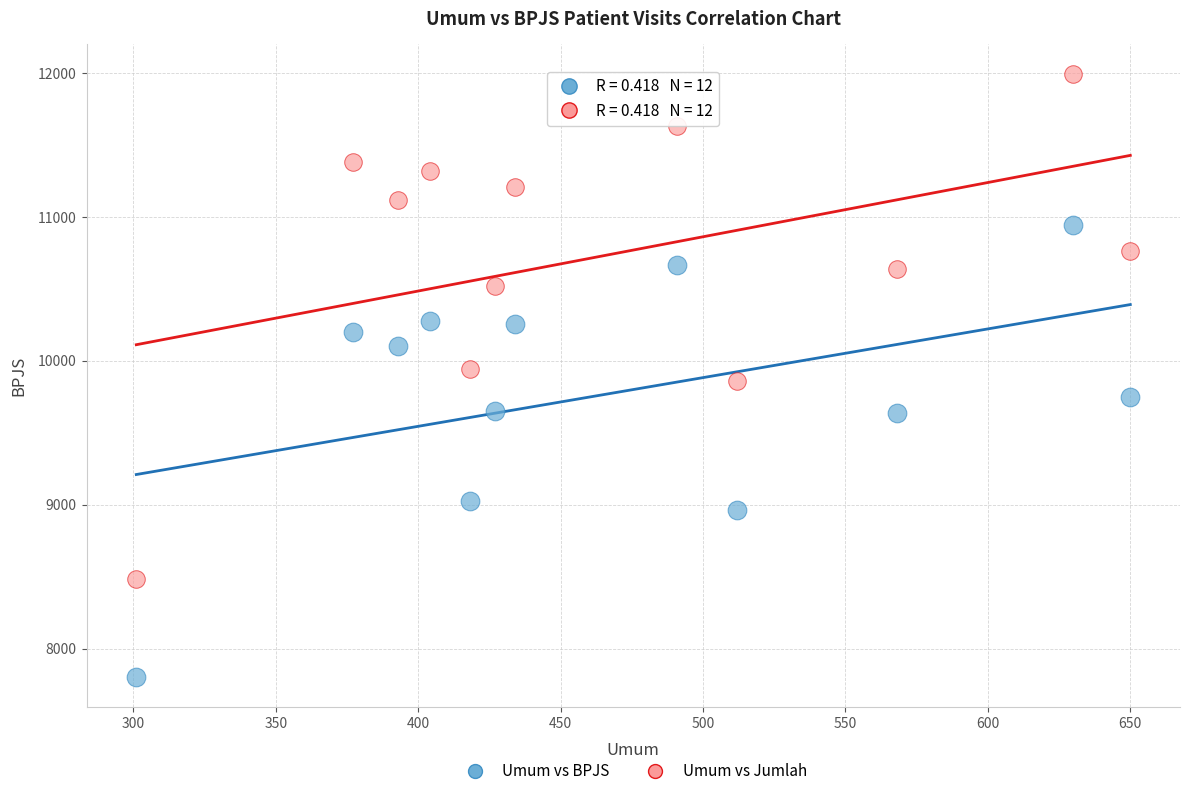

Across all data points, what is the range of X values (max minus min)?

349